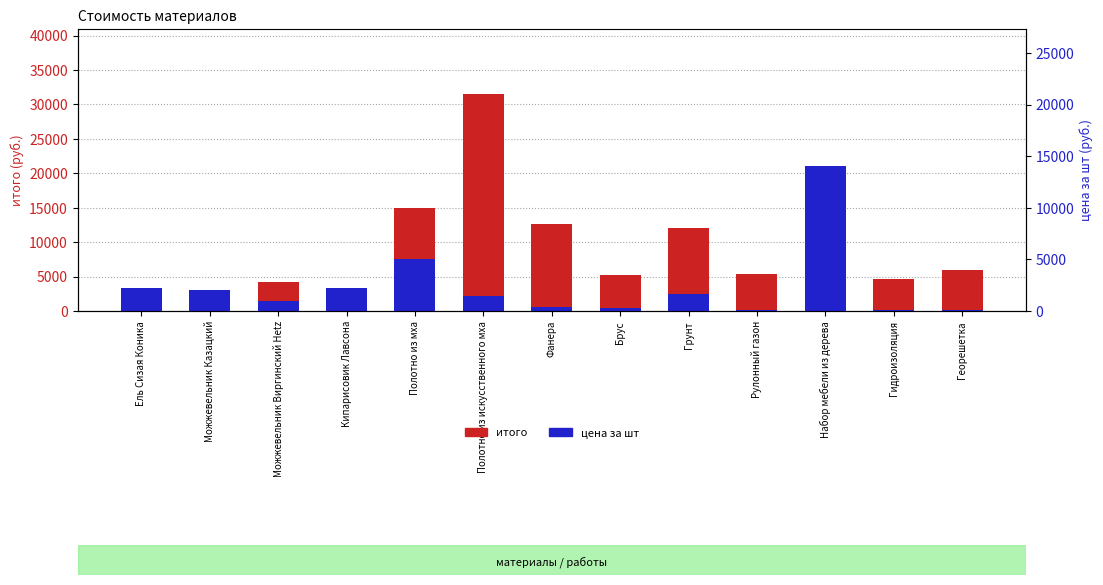

Reading left to right, extract all data points from this chart.

итого: Ель Сизая Коника=3370	Можжевельник Казацкий=3000	Можжевельник Виргинский Hetz=4200	Кипарисовик Лавсона=3276	Полотно из мха=15028	Полотно из искусственного мха=31500	Фанера=12600	Брус=5180	Грунт=12000	Рулонный газон=5373	Набор мебели из дерева=21011	Гидроизоляция=4632	Георешетка=5950
цена за шт: Ель Сизая Коника=3370	Можжевельник Казацкий=3000	Можжевельник Виргинский Hetz=1400	Кипарисовик Лавсона=3276	Полотно из мха=7514	Полотно из искусственного мха=2250	Фанера=630	Брус=370	Грунт=2400	Рулонный газон=199	Набор мебели из дерева=21011	Гидроизоляция=193	Георешетка=170